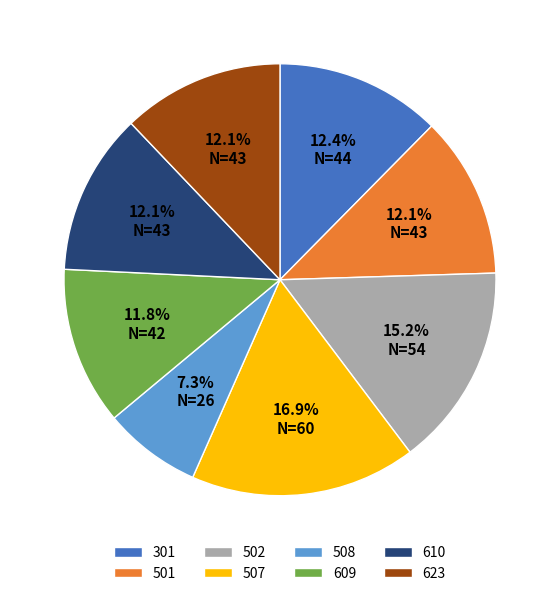

How many slices are in this pie chart?

8